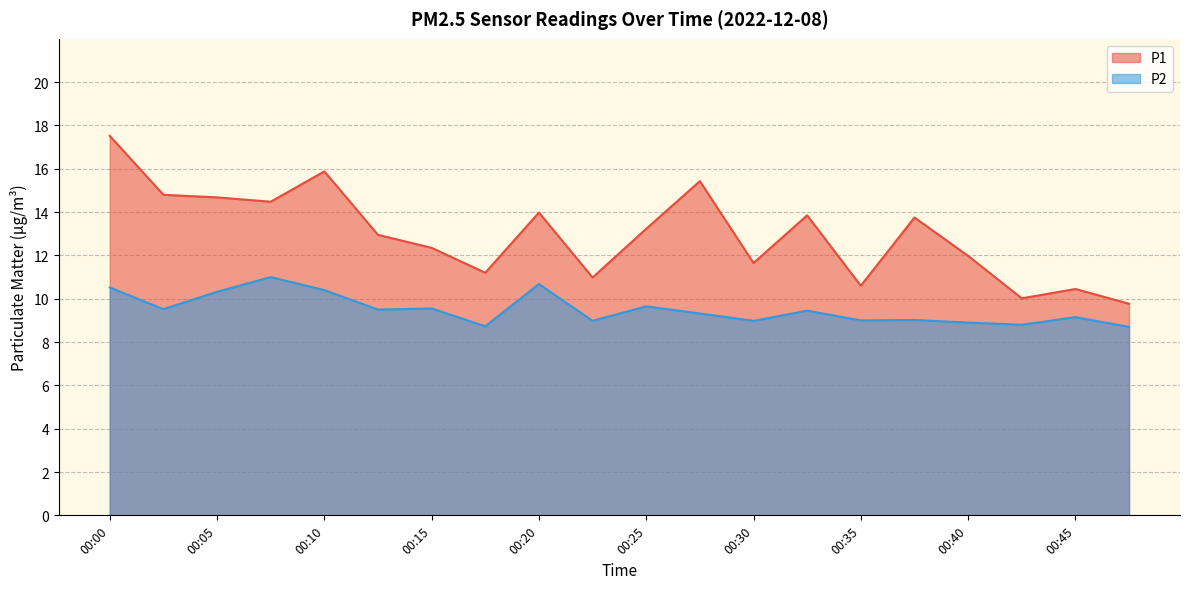

How many P2 values are between 8 and 10?

15